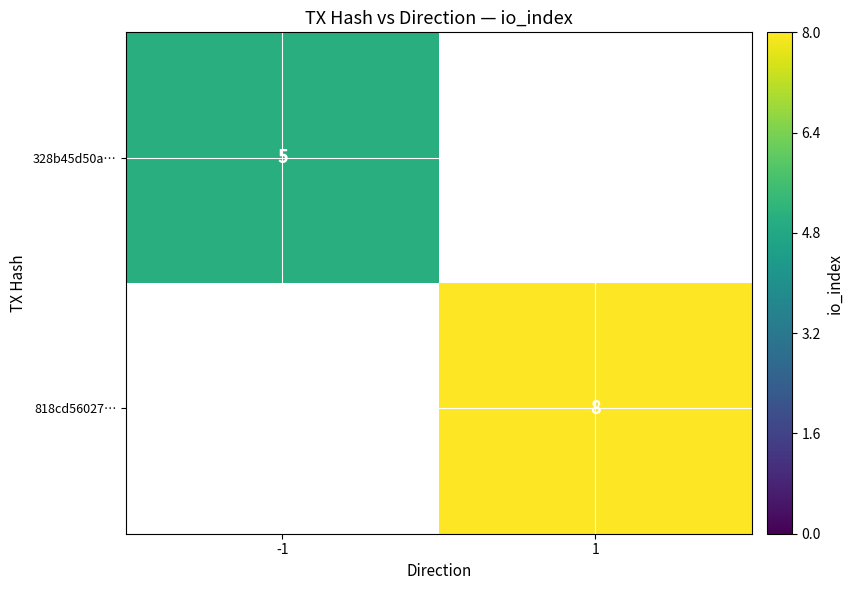

True or false: 818cd56027… has a value of 8 at 1.

True